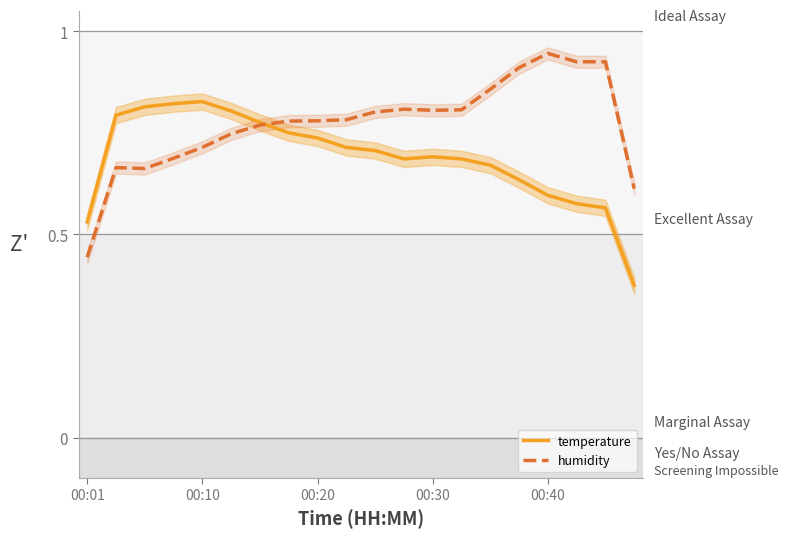

At which label does humidity reach its minimum?

00:01